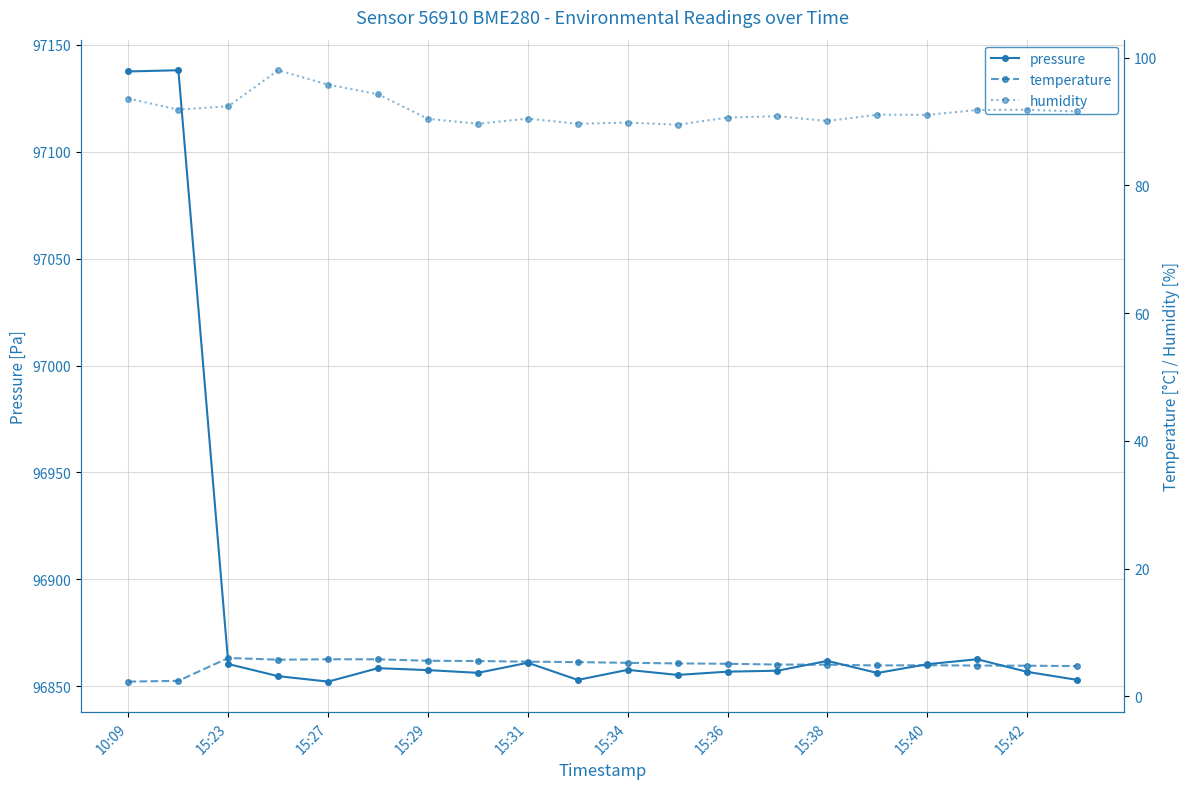

The pressure series shows 96860.2 at 15:40. True or false?

True